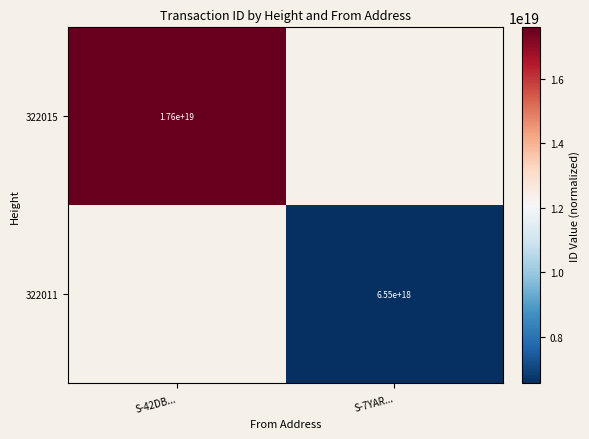

At how many categories does at least one series exceed 7533587903570731008?

1